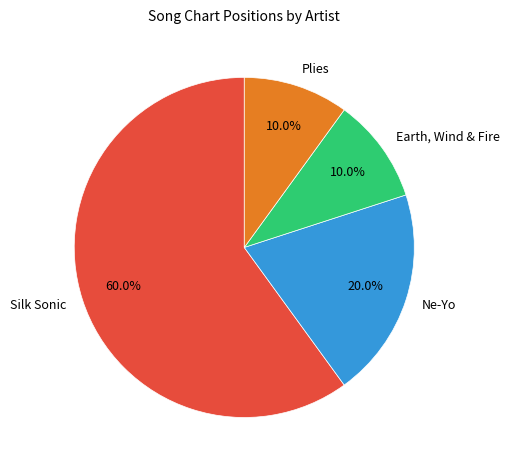

To the nearest percent, what is the average slice percentage?

25%